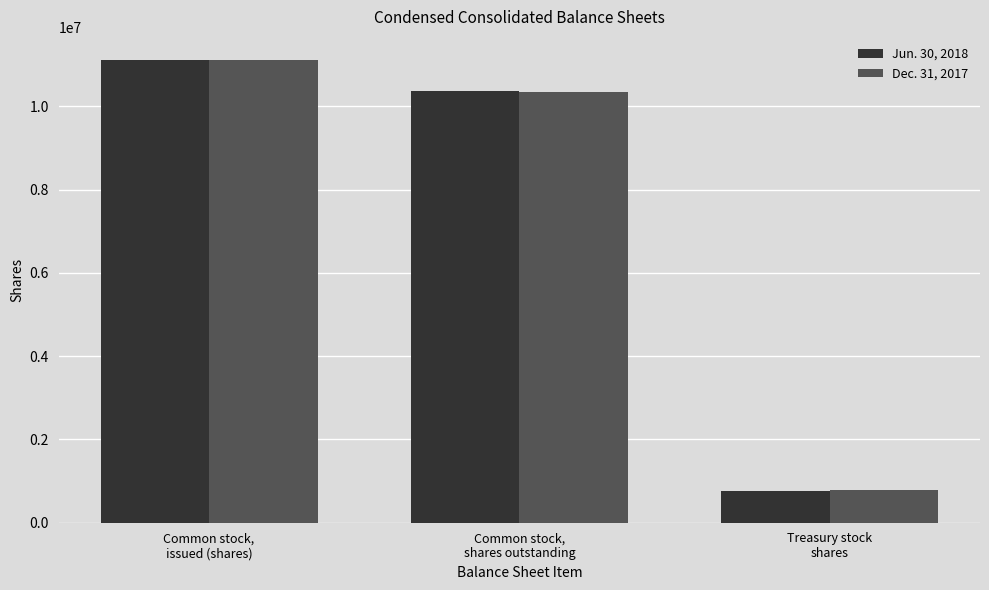

At how many categories does at least one series exceed 10089532?

2